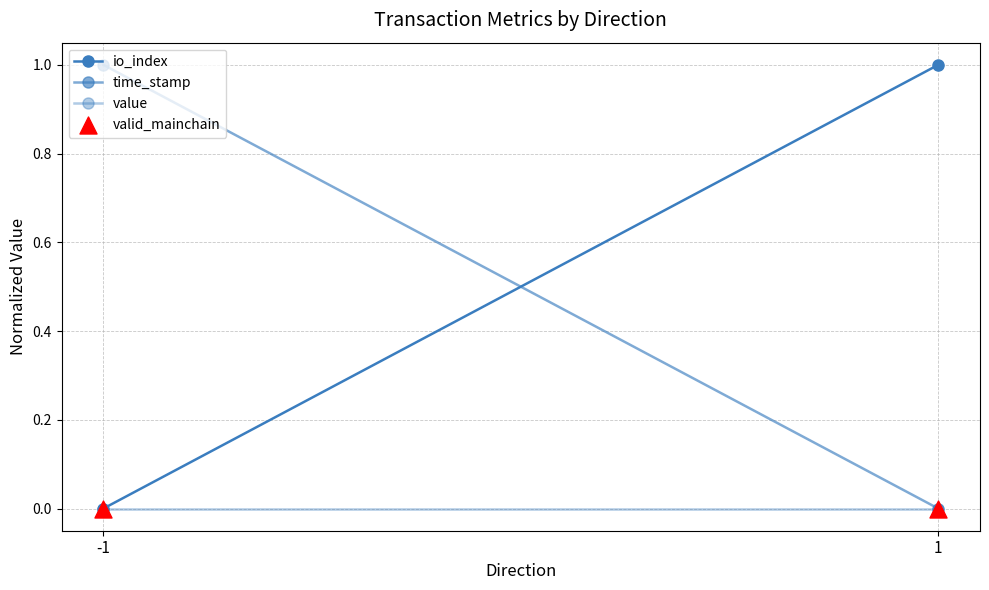

Which series has the largest total across all categories?

io_index